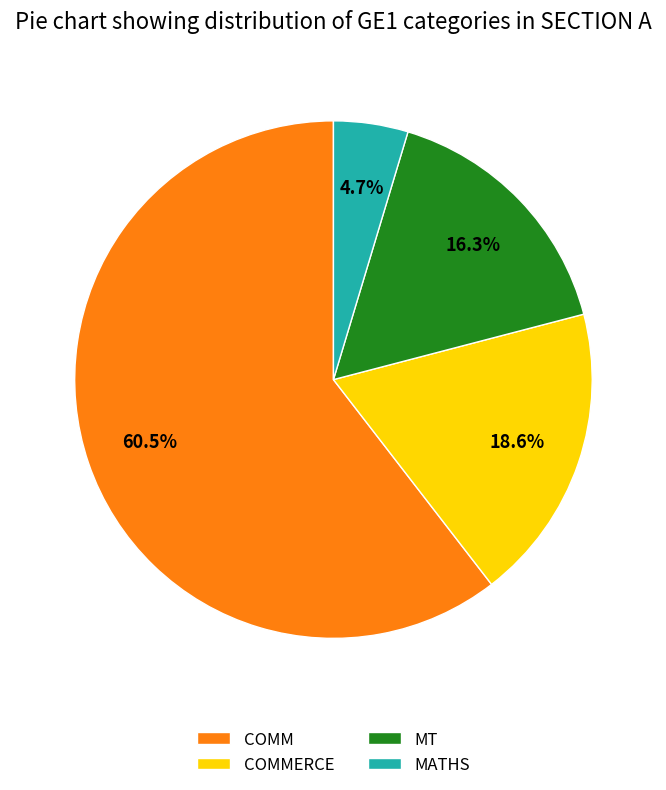

What percentage is the MATHS slice, to the nearest percent?

5%